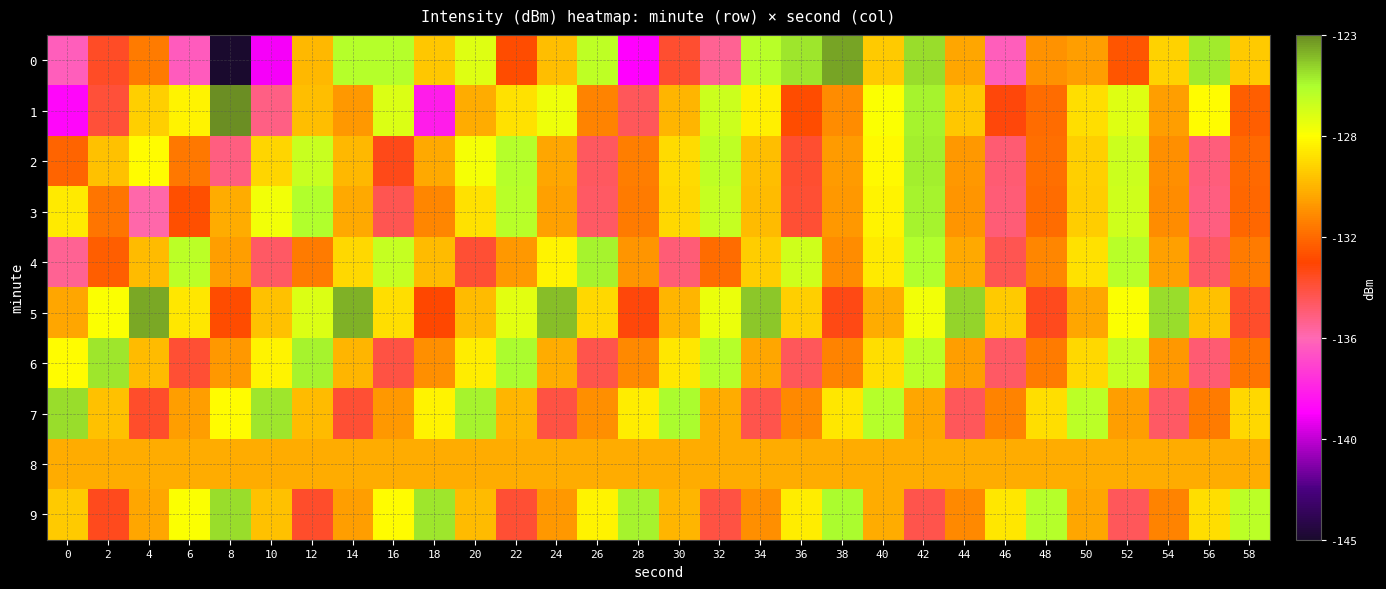

What is the difference between the highest and lowest values at 52?

8.6